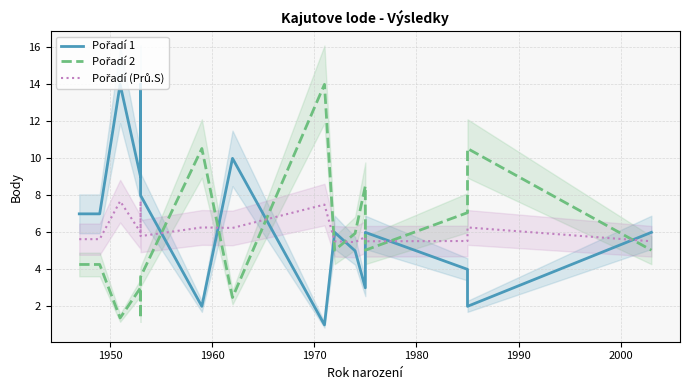

Rank the series by their maximum value, from lowest to highest.

Pořadí (Prů.S), Pořadí 1, Pořadí 2